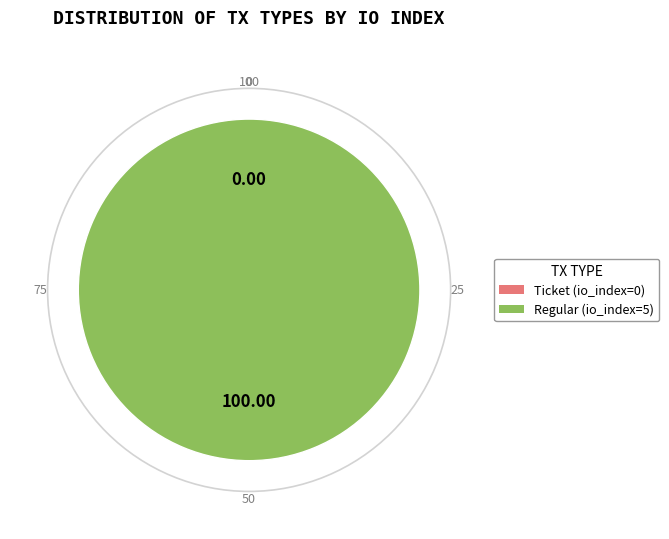

What is the largest slice in the pie chart?

Regular (io_index=5)